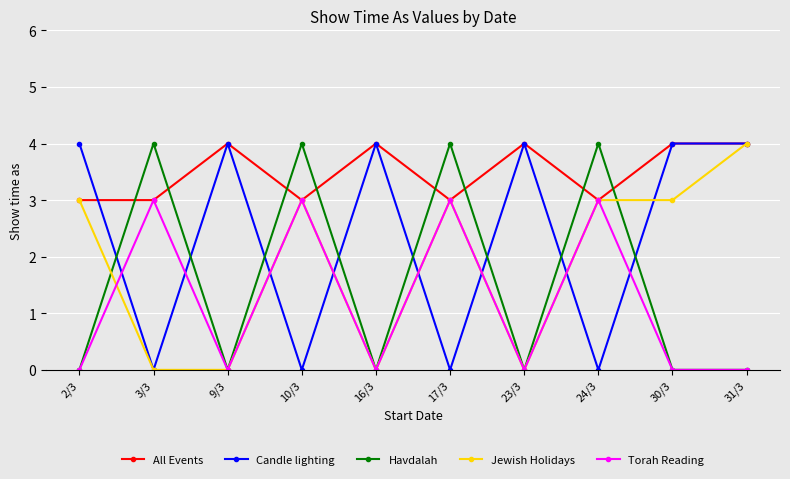

What is the label of the 1st point from the right?

31/3